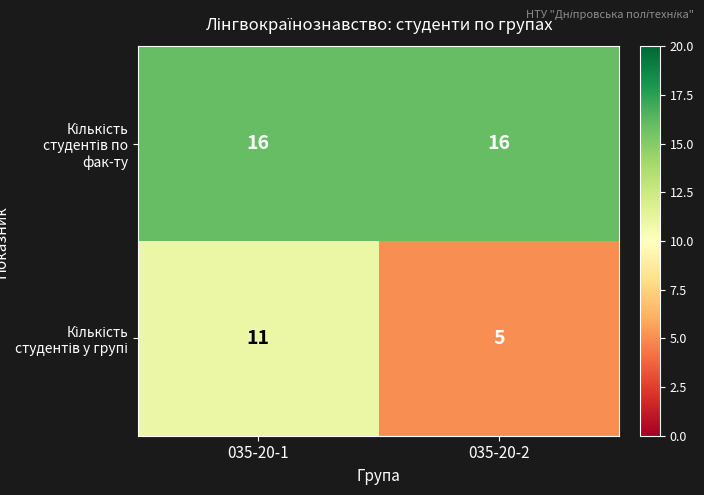

What is the difference between the highest and lowest values at 035-20-1?

5